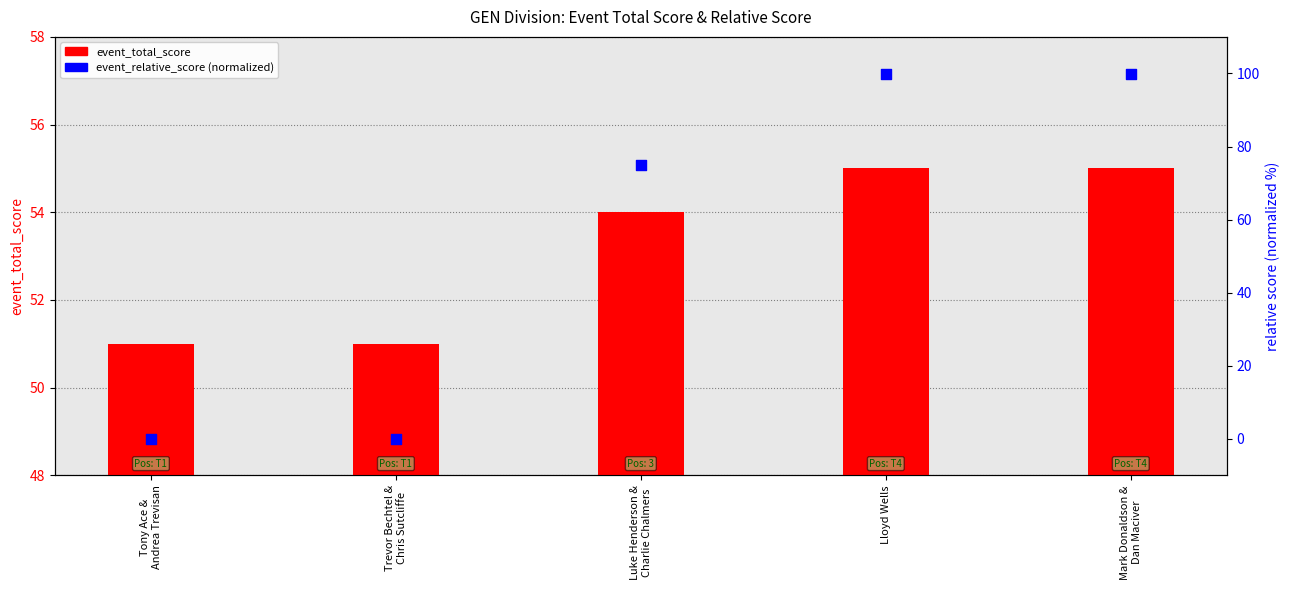

Is the value of event_total_score at Luke Henderson &
Charlie Chalmers greater than the value of event_relative_score (normalized) at Luke Henderson &
Charlie Chalmers?

No